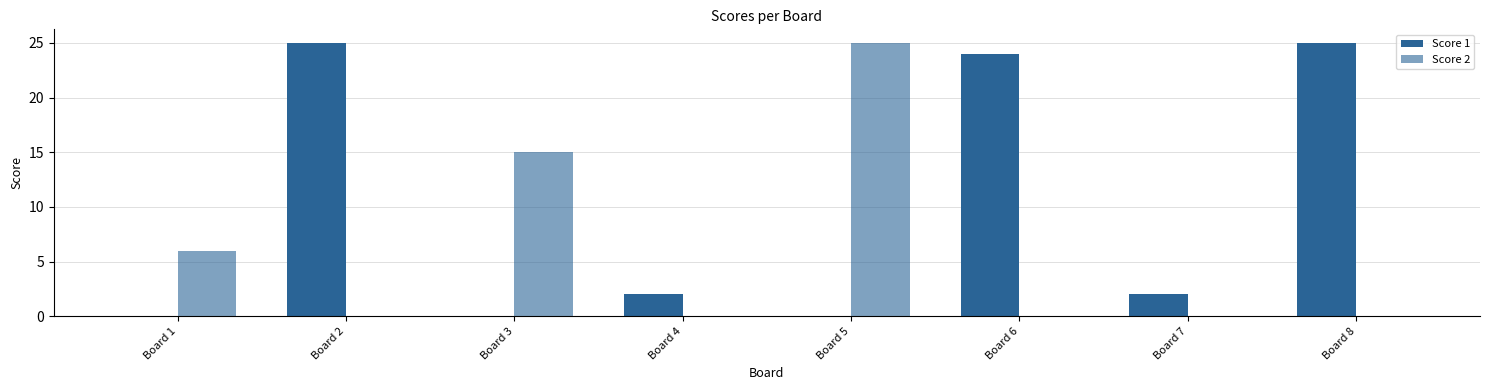

How many distinct data groups are displayed?

2